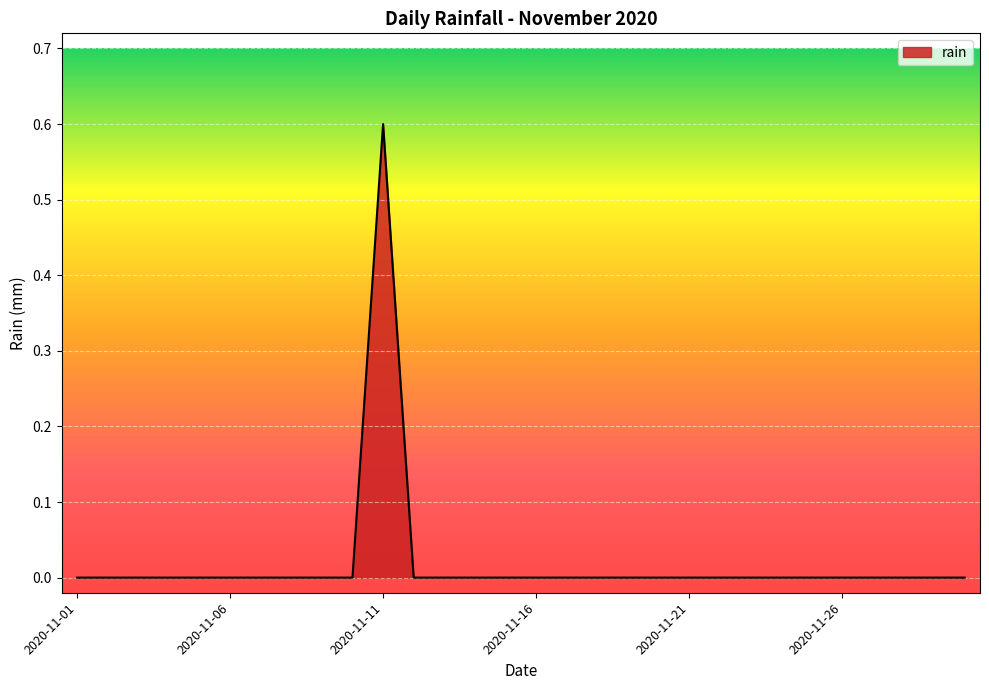

How many lines are shown in the chart?

1